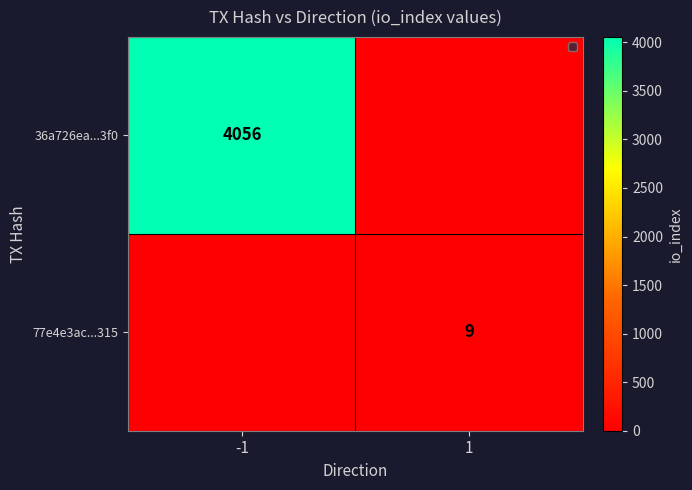

True or false: 77e4e3ac...315 has a value of 9 at 1.

True